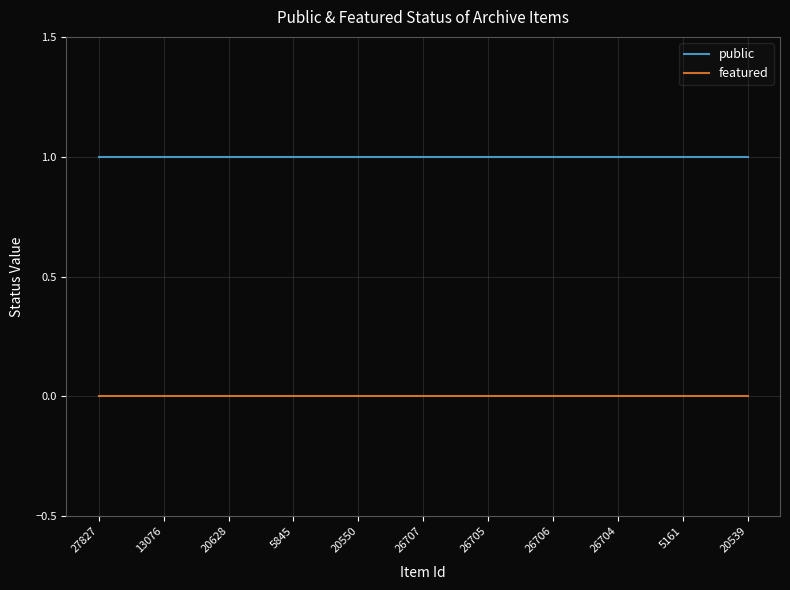

True or false: featured and public cross at least once.

False